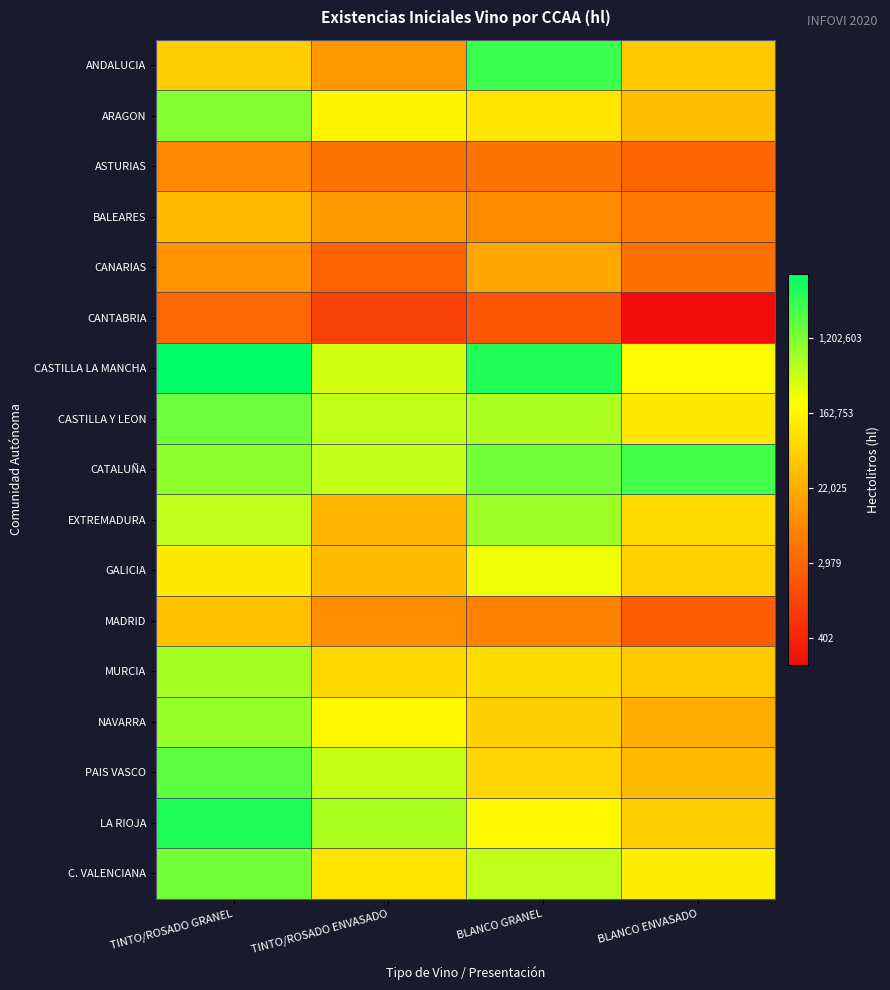

How many series are shown in this chart?

17